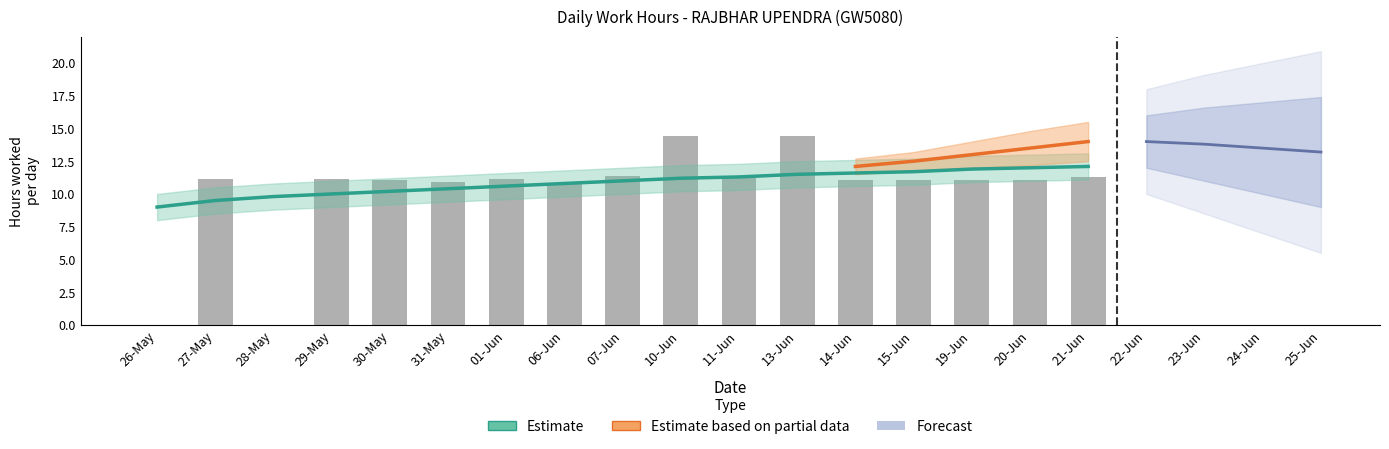

True or false: the data shows 11.1 at 19-Jun.

True